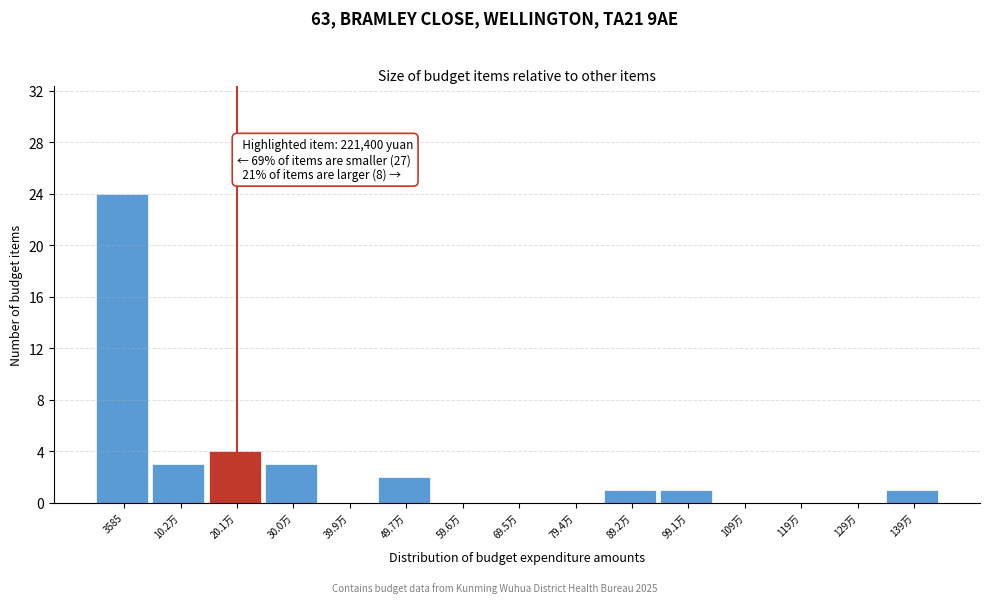

Reading right to left, list all the values displayed in this chart.

139万=1	129万=0	119万=0	109万=0	99.1万=1	89.2万=1	79.4万=0	69.5万=0	59.6万=0	49.7万=2	39.9万=0	30.0万=3	20.1万=4	10.2万=3	3585=24